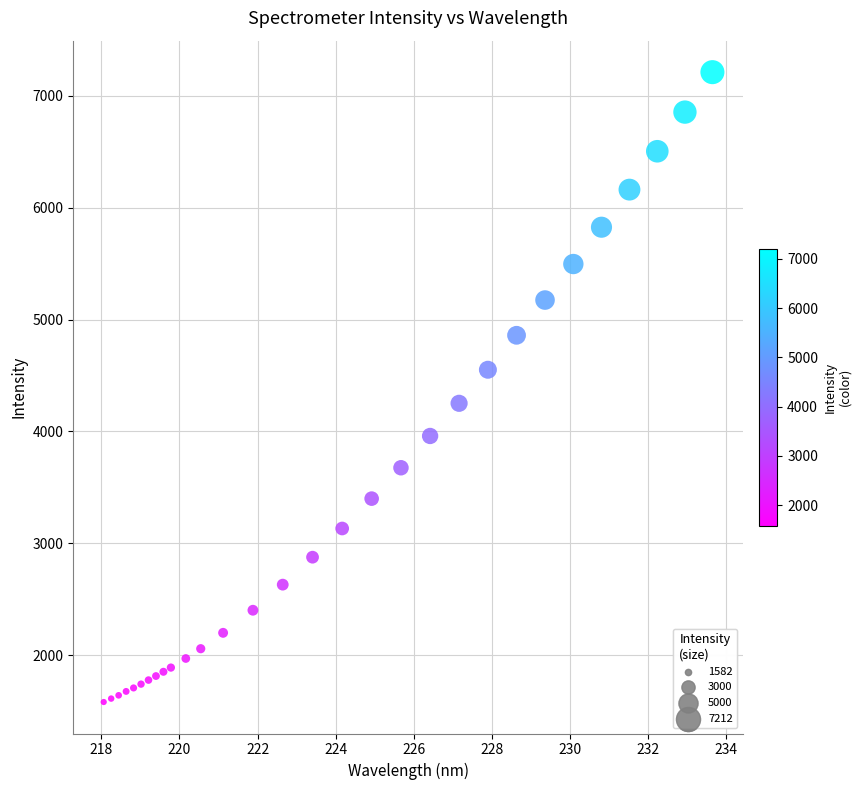

What is the range of Y values (max minus min)?

5630.0